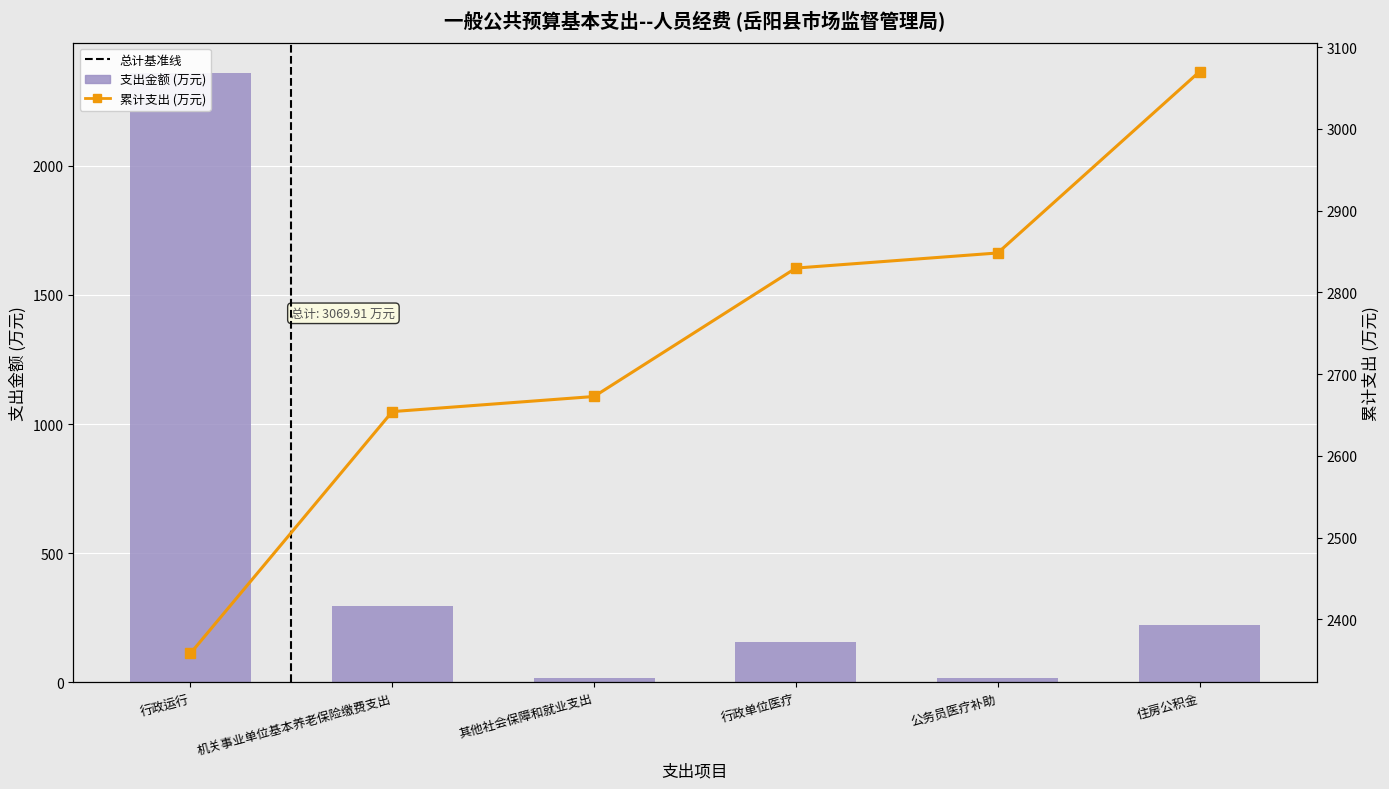

Approximately how many times larger is the value at 其他社会保障和就业支出 compared to 公务员医疗补助?

1.0